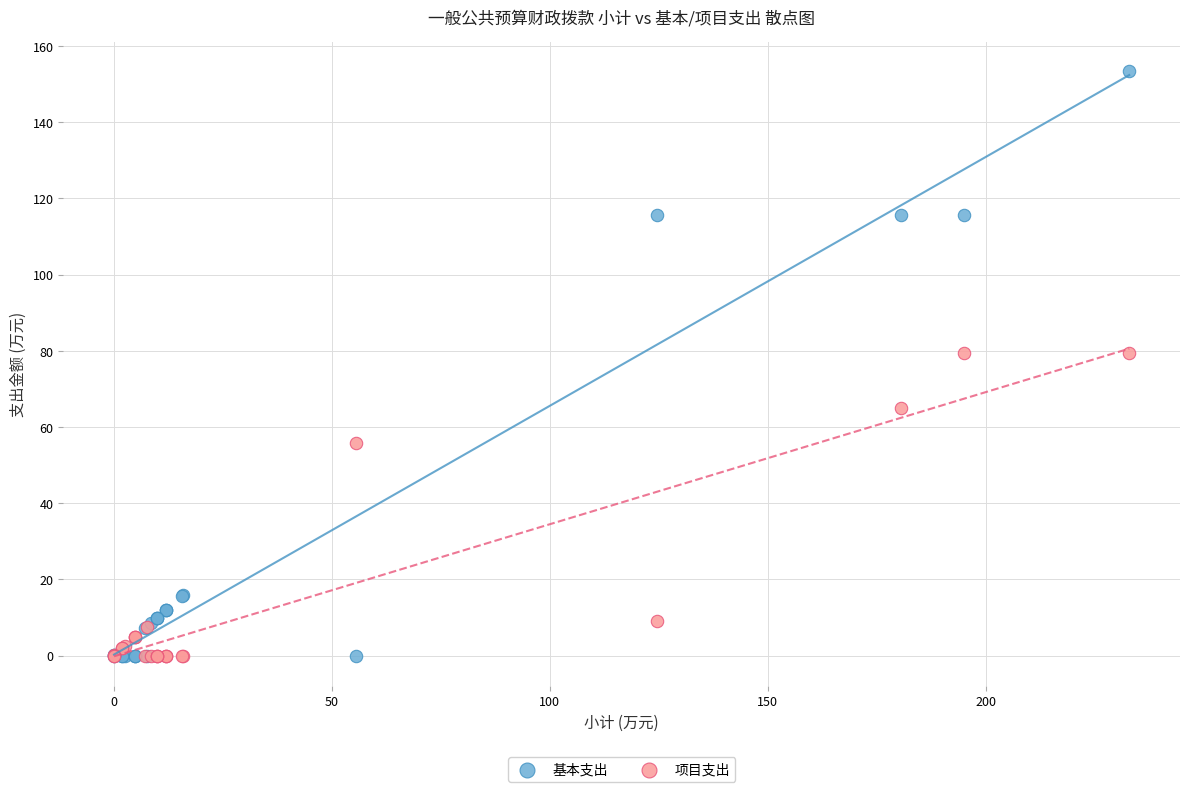

In the 项目支出 series, what Y value is closest to 39?

55.7